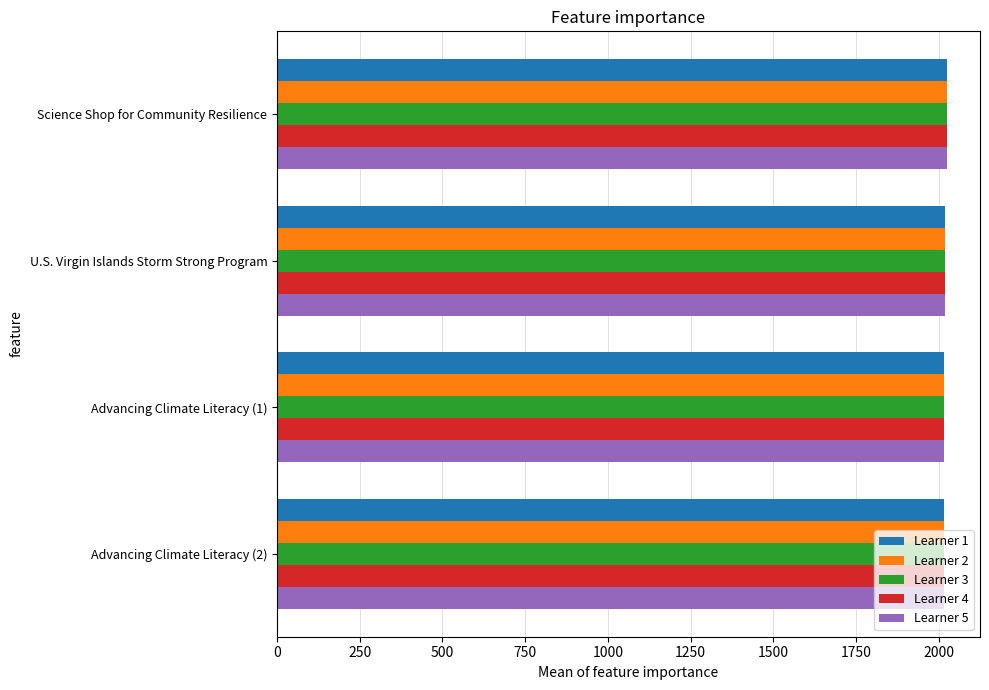

What is the maximum value shown in the chart?

2023